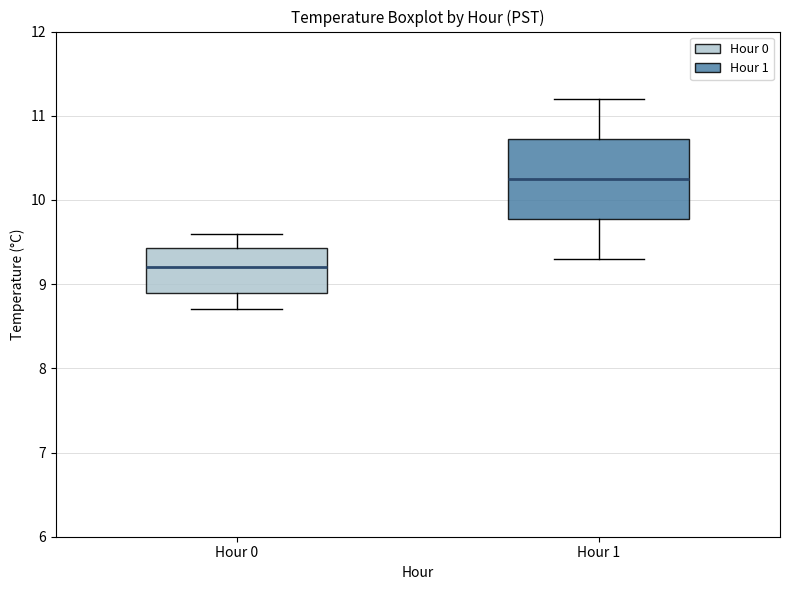

Reading left to right, read every box against the y-axis: the position of its median line, the range the box covers, and the ends of its whiskers. The values are not printed on the chart, so give them approximately, as read against the axis.

Hour 0: median 9.2, box 8.9 to 9.4, whiskers 8.7 to 9.6
Hour 1: median 10.3, box 9.8 to 10.7, whiskers 9.3 to 11.2